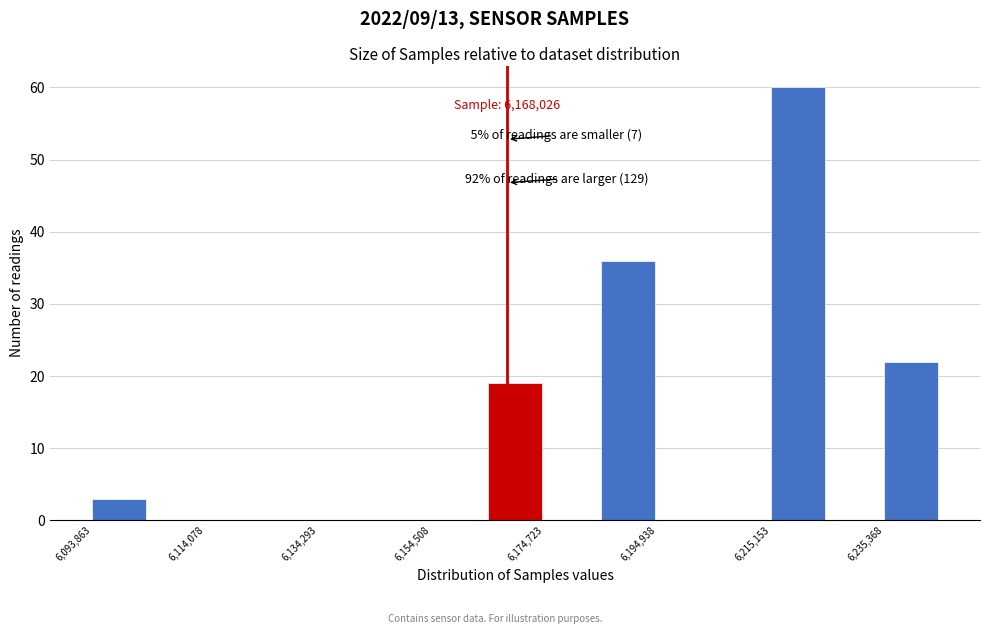

Read against the x-axis, roughly where is the centre of the tallest bar?

6220000